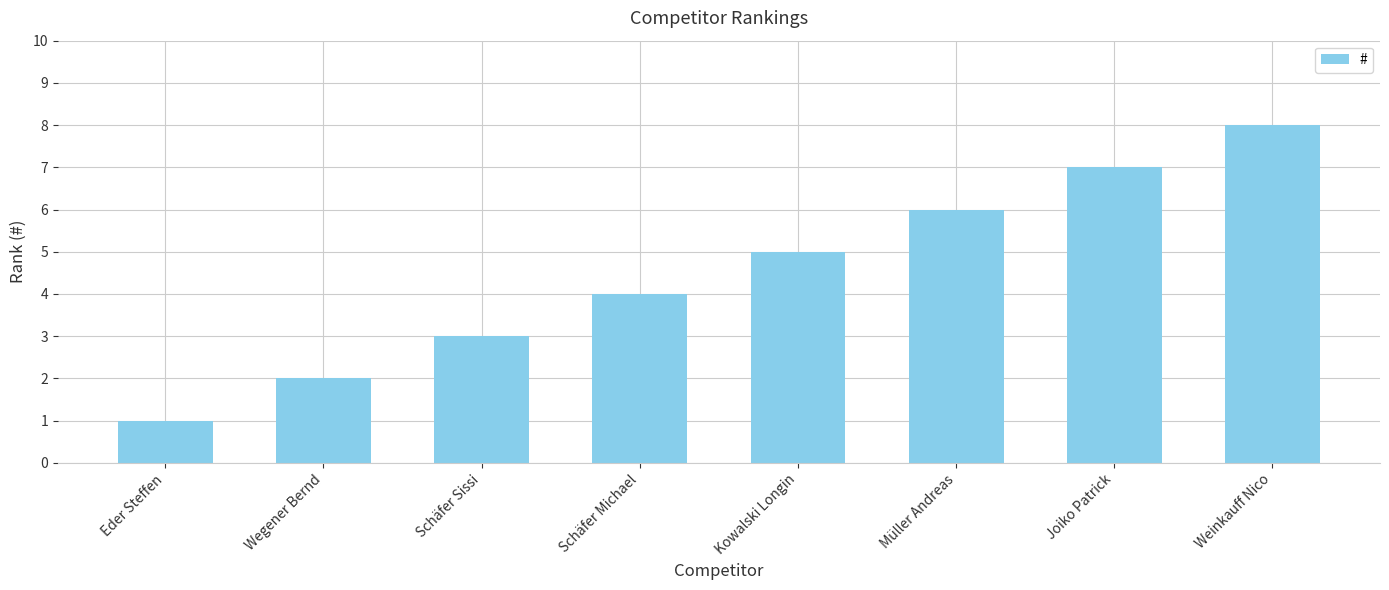

Reading left to right, extract all data points from this chart.

1	2	3	4	5	6	7	8